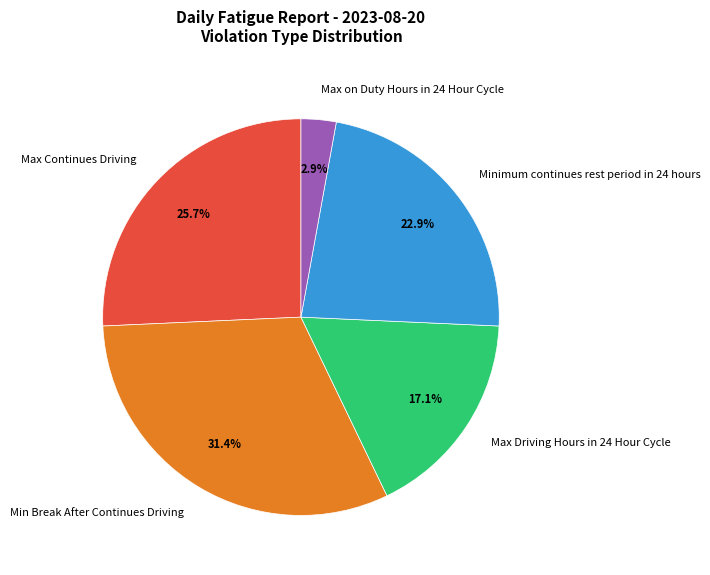

Is Max Continues Driving the majority of the pie?

No